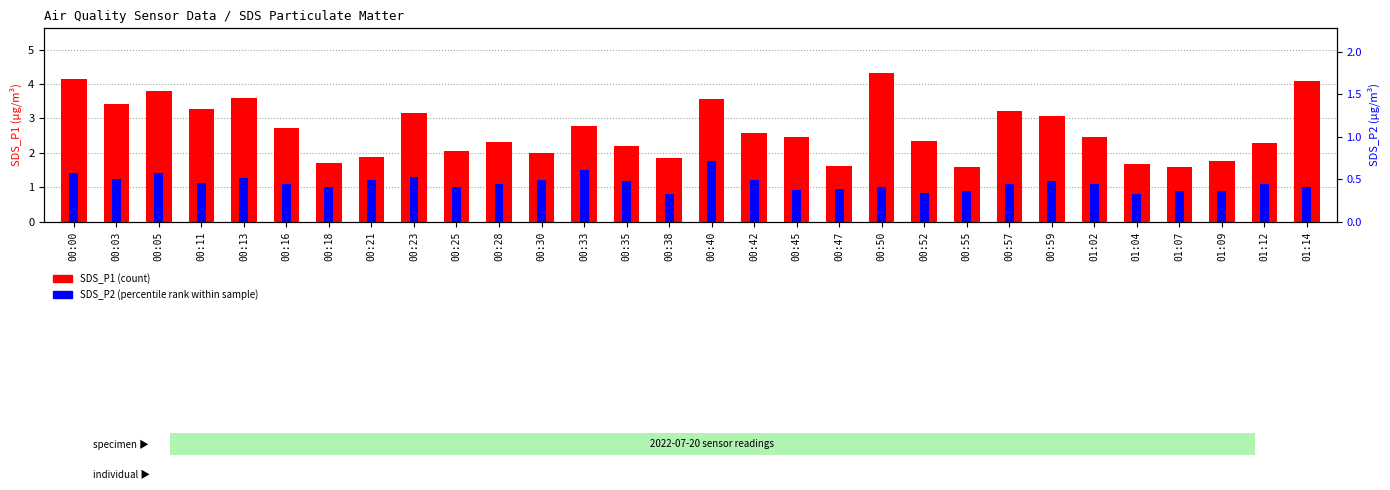

Which has a higher value, 00:18 or 00:40?

00:40